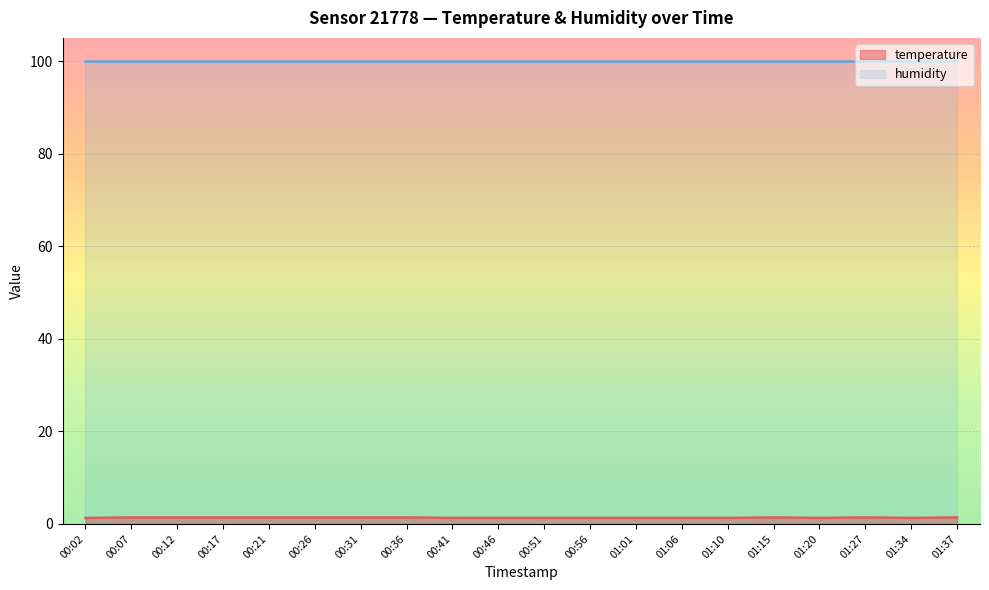

Rank the series by their average value, from lowest to highest.

temperature, humidity